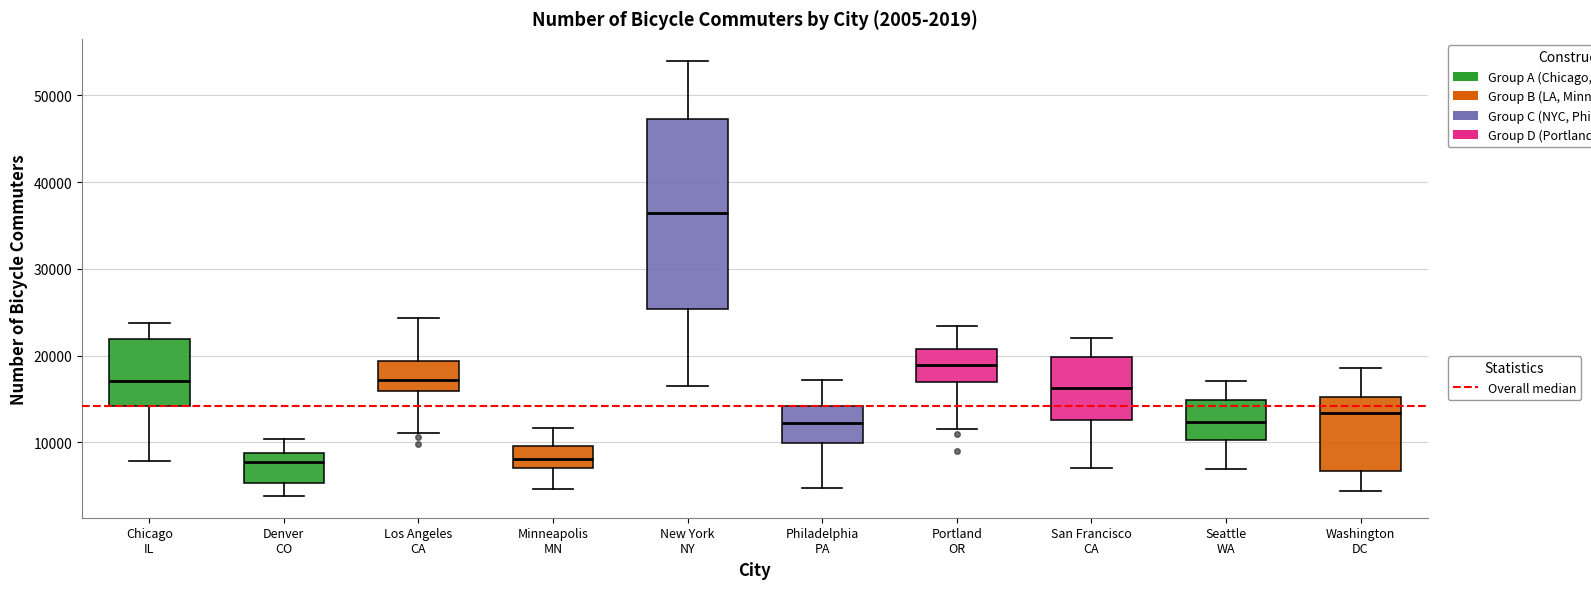

Which box's median line is the highest?

New York NY